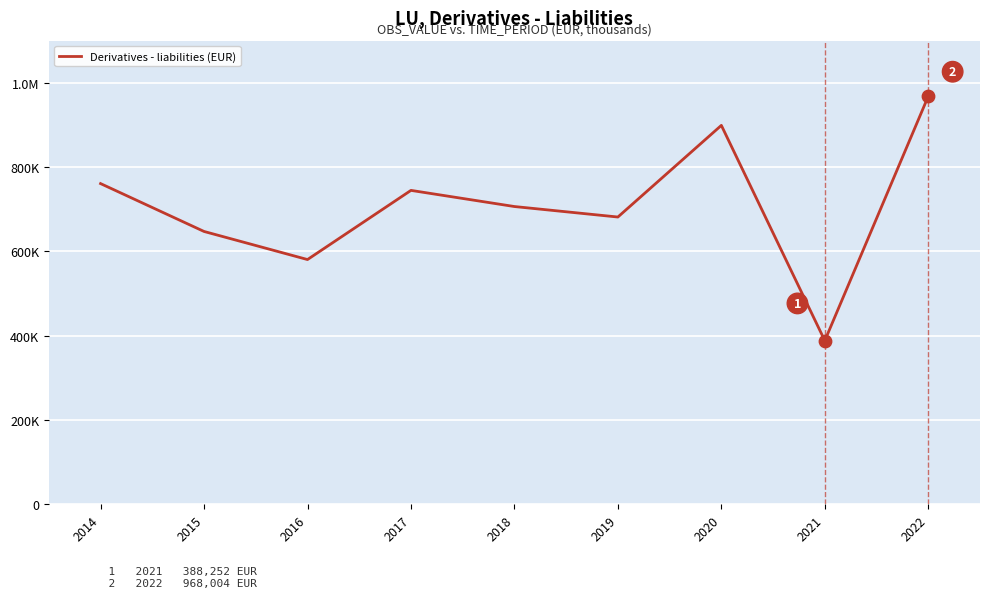

Does the chart have visible grid lines?

Yes